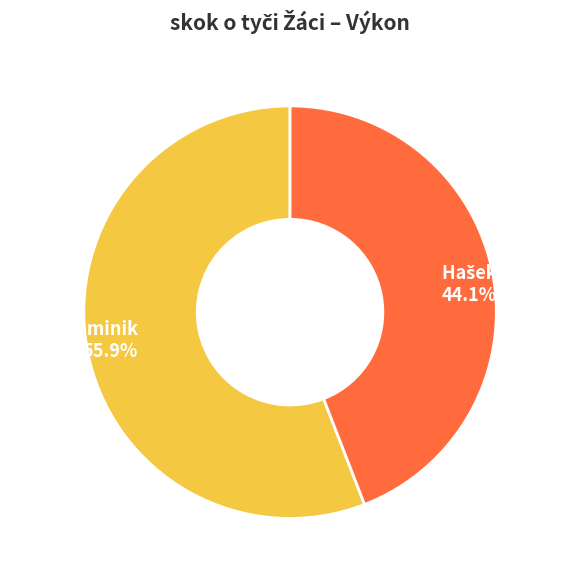

Is it true that Gysel Dominik is 49% of the pie?

False